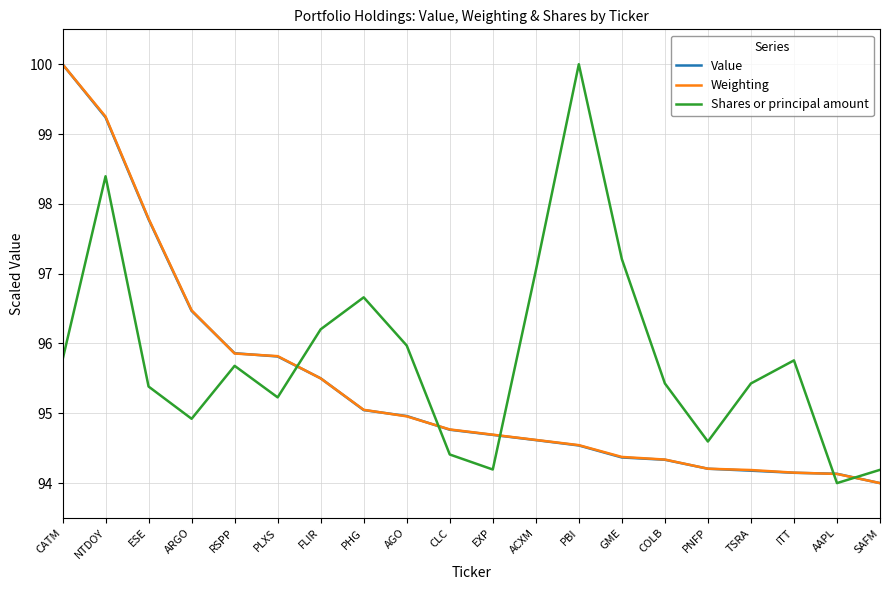

At how many categories does at least one series exceed 99?

3